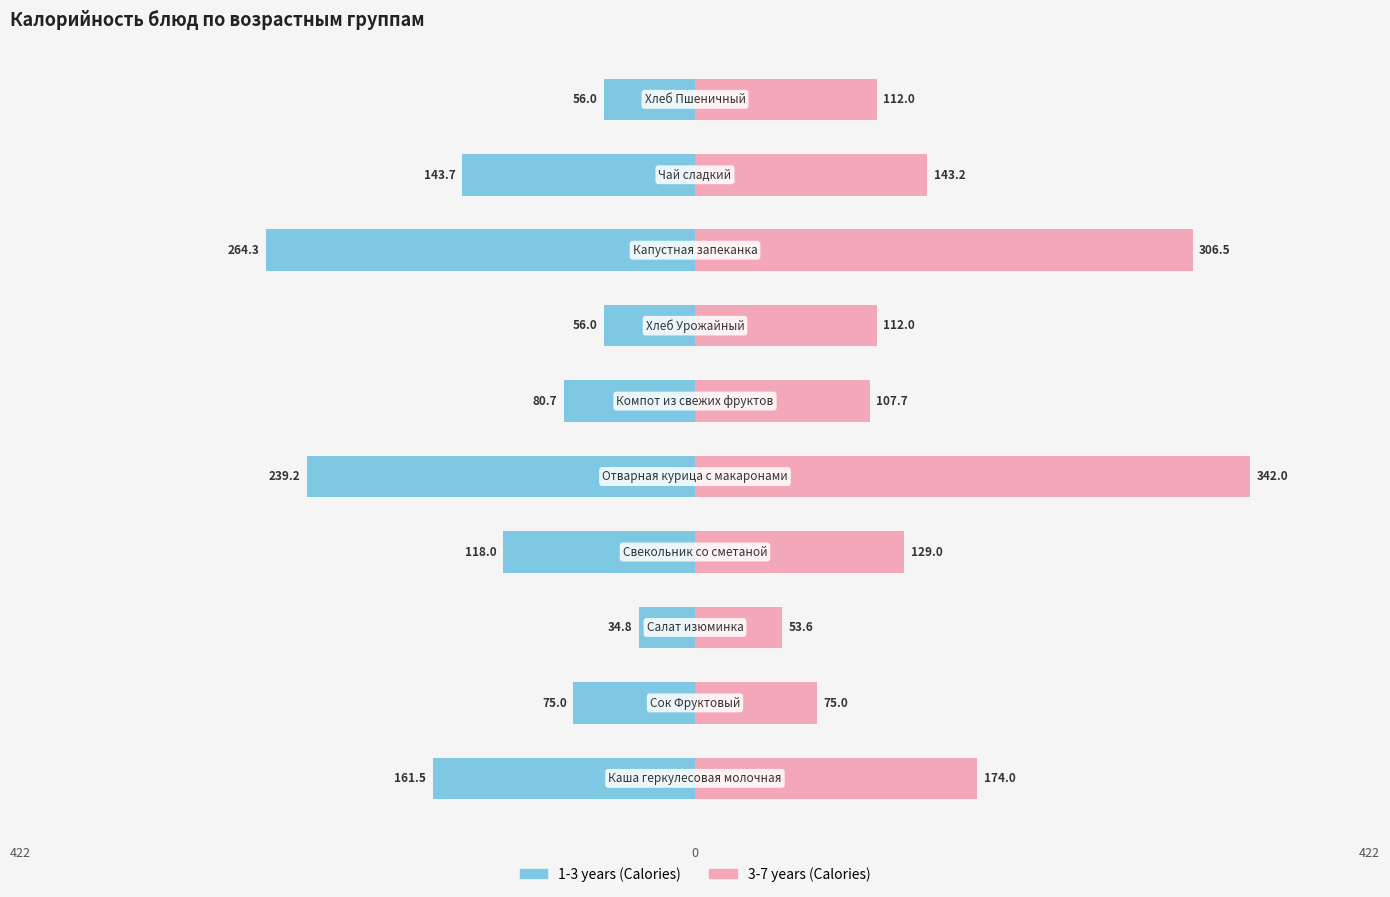

What is the value of the 1-3 years (Calories) bar at the 6th from the left?

-80.7